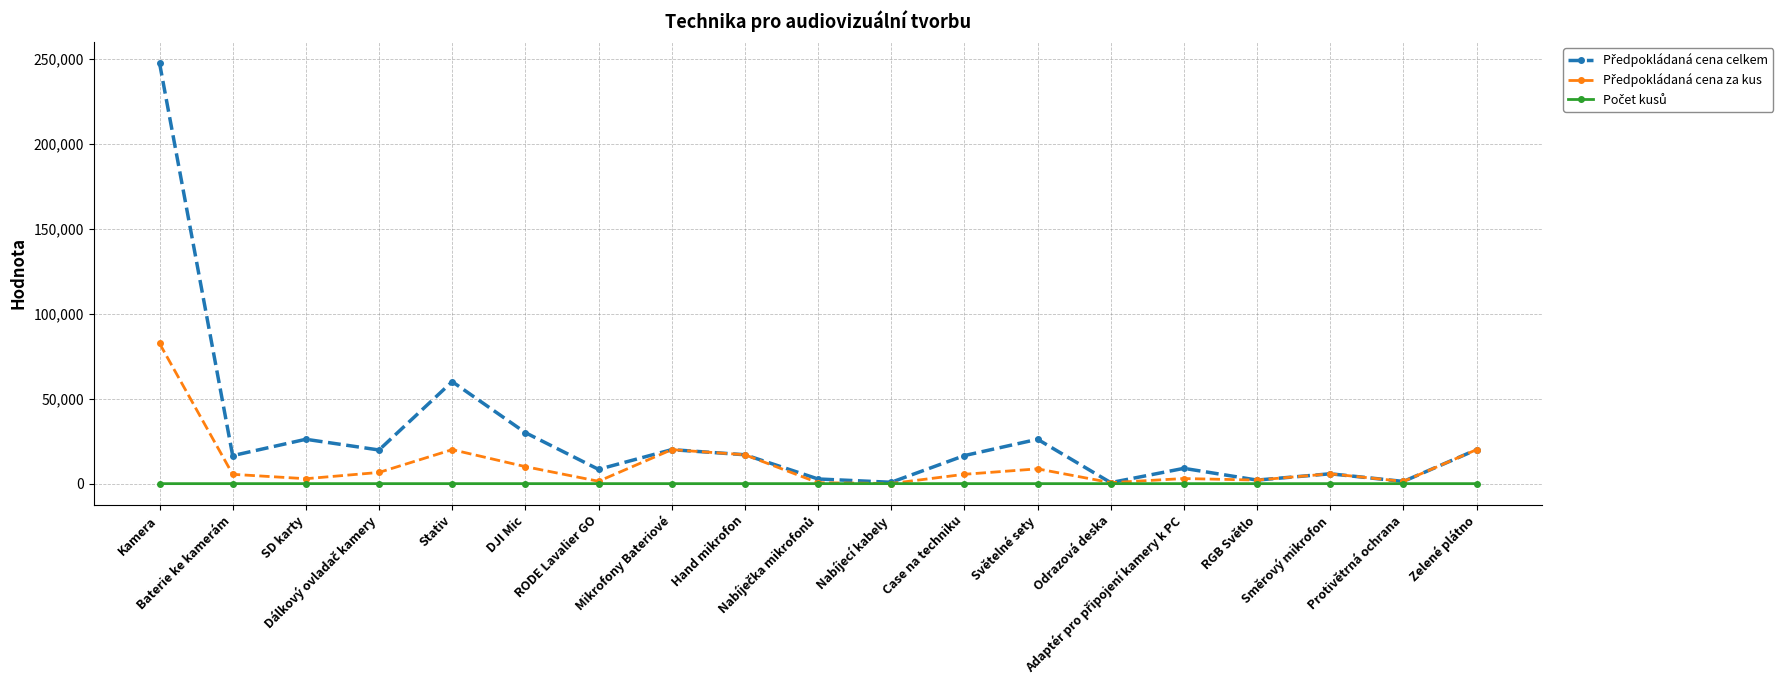

Rank the series by their maximum value, from highest to lowest.

Předpokládaná cena celkem, Předpokládaná cena za kus, Počet kusů